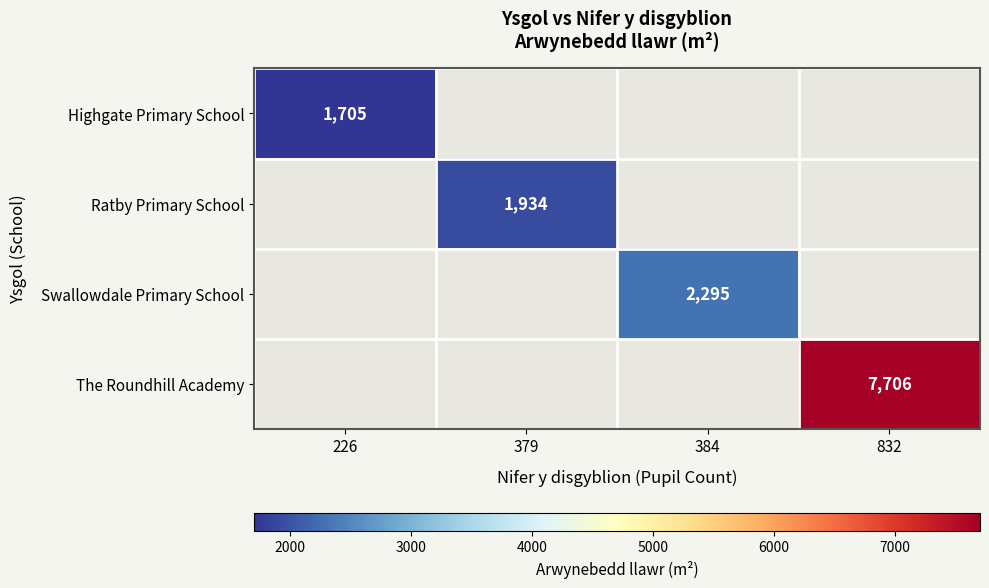

Is the value of The Roundhill Academy at 226 greater than the value of Ratby Primary School at 379?

No